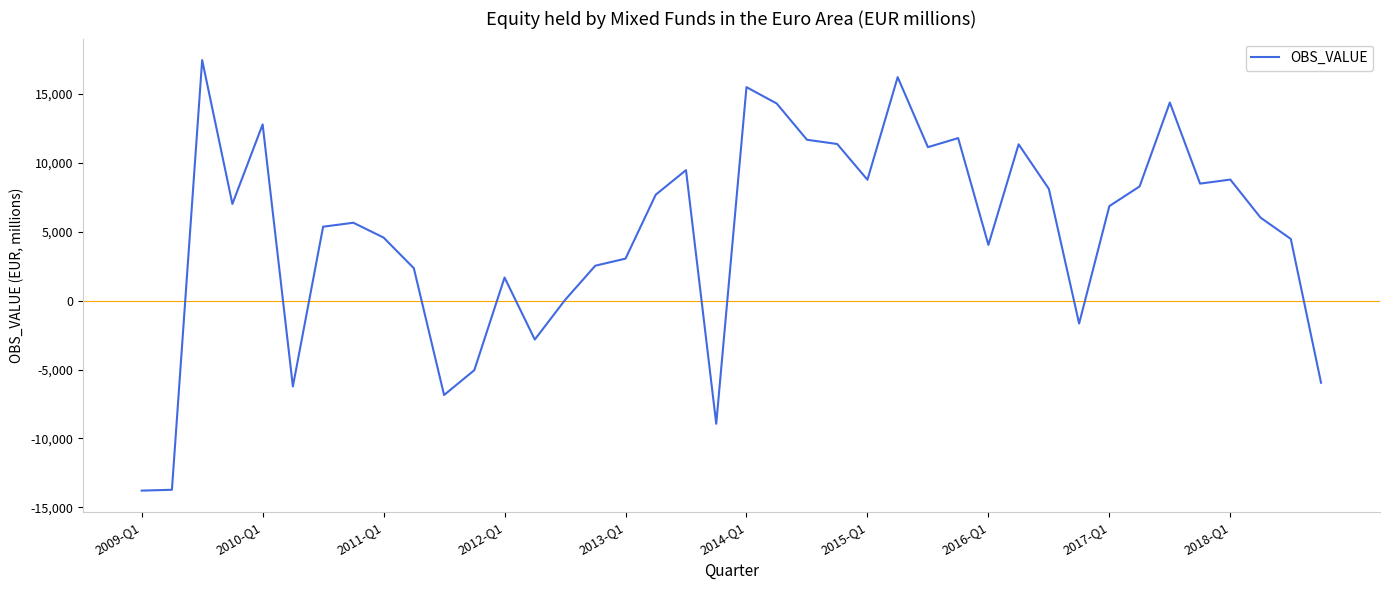

What is the greatest value displayed?

17463.5